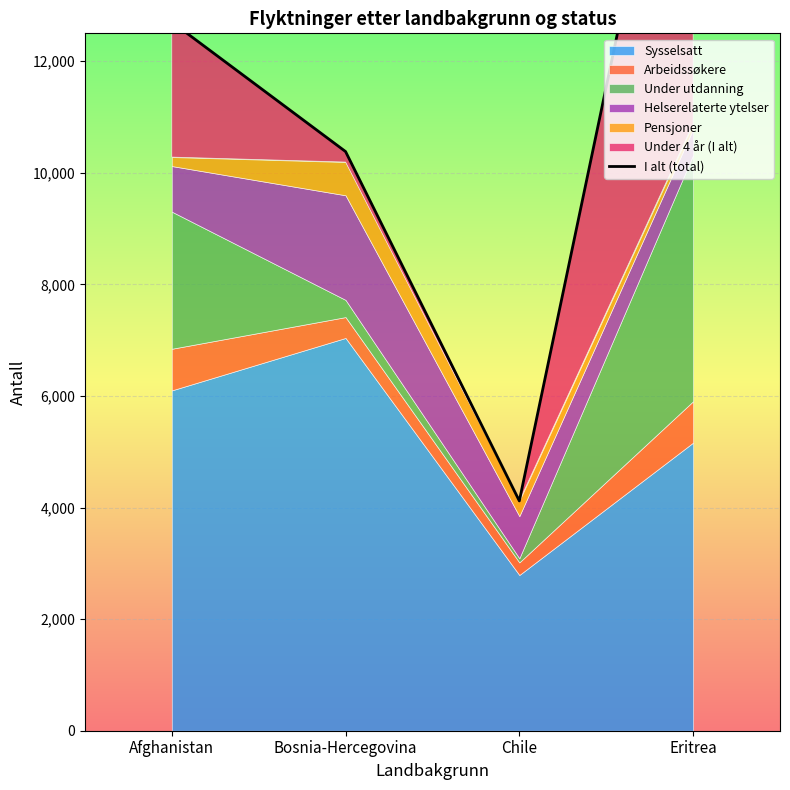

What is the sum of the values at Bosnia-Hercegovina and Eritrea?

29344